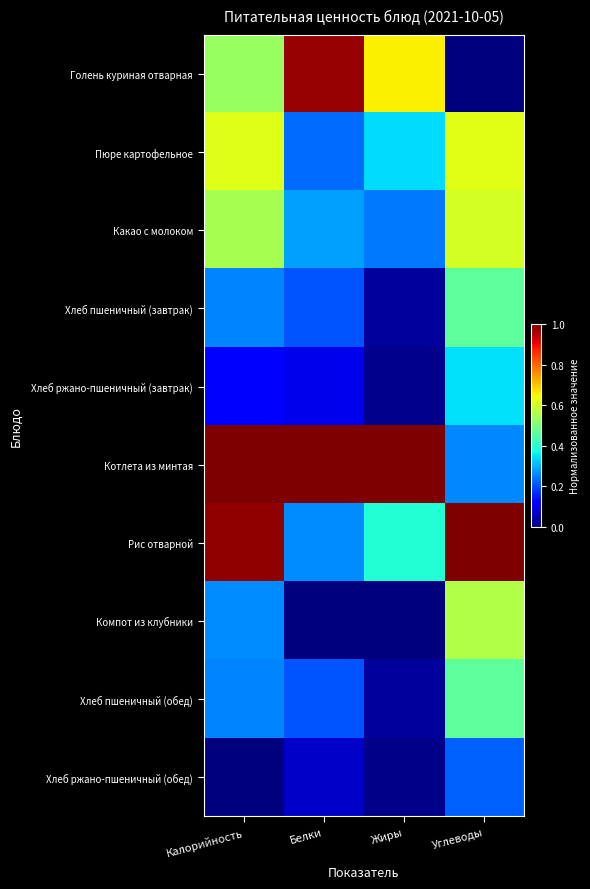

Between Калорийность and Углеводы, which series saw the biggest shift?

Котлета из минтая